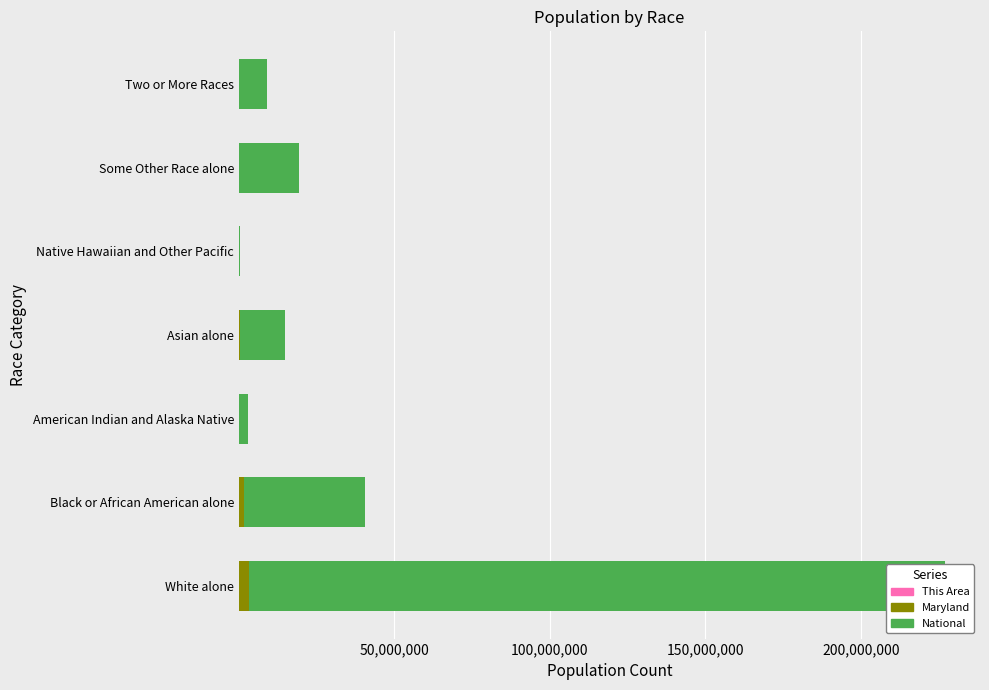

What is the value of the Maryland bar at the 5th from the left?

3157